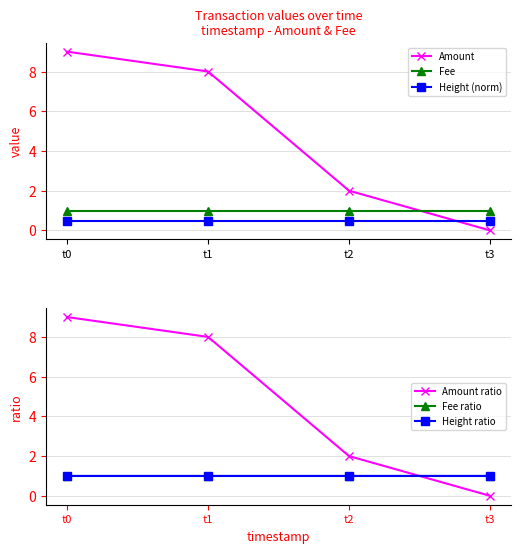

Which series has the largest total across all categories?

Amount